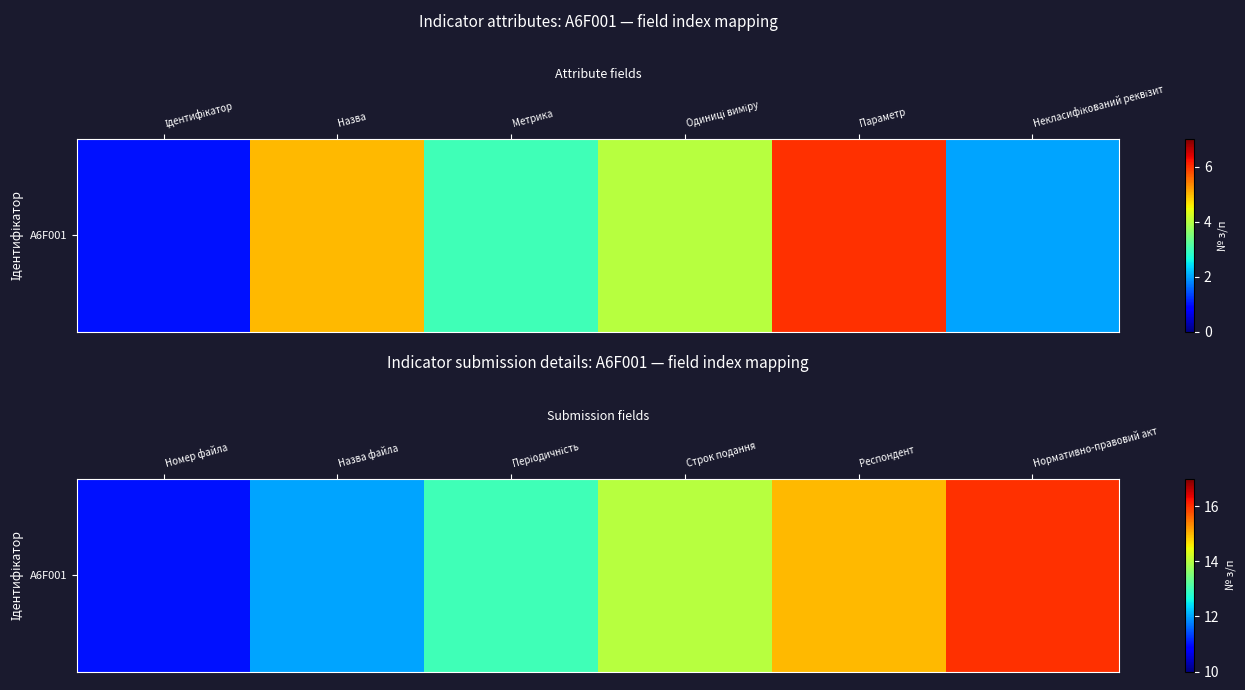

Count the values in the range 12 to 15.

4